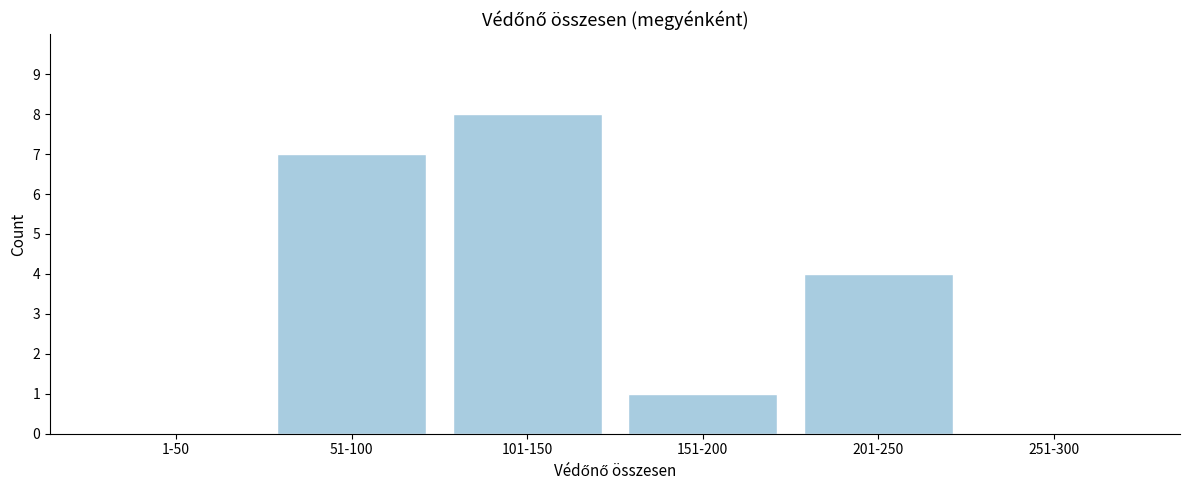

Reading right to left, what are all the values shown in this chart?

251-300=0	201-250=4	151-200=1	101-150=8	51-100=7	1-50=0